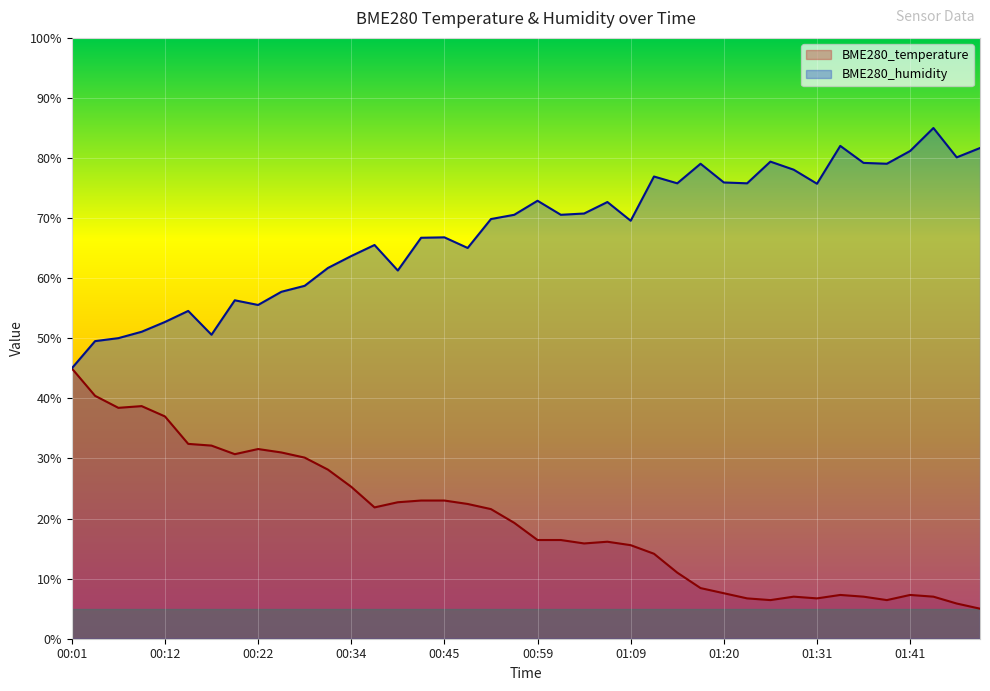

What is the label of the 19th point from the right?

01:02